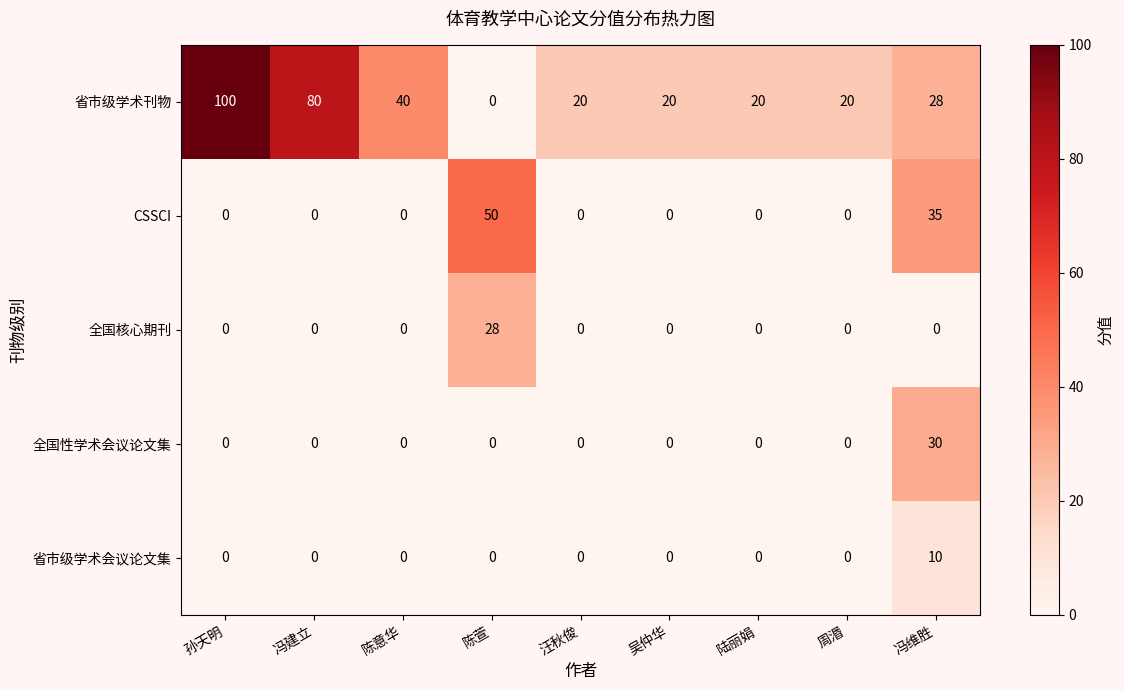

True or false: 全国性学术会议论文集 has a value of 0 at 吴仲华.

True